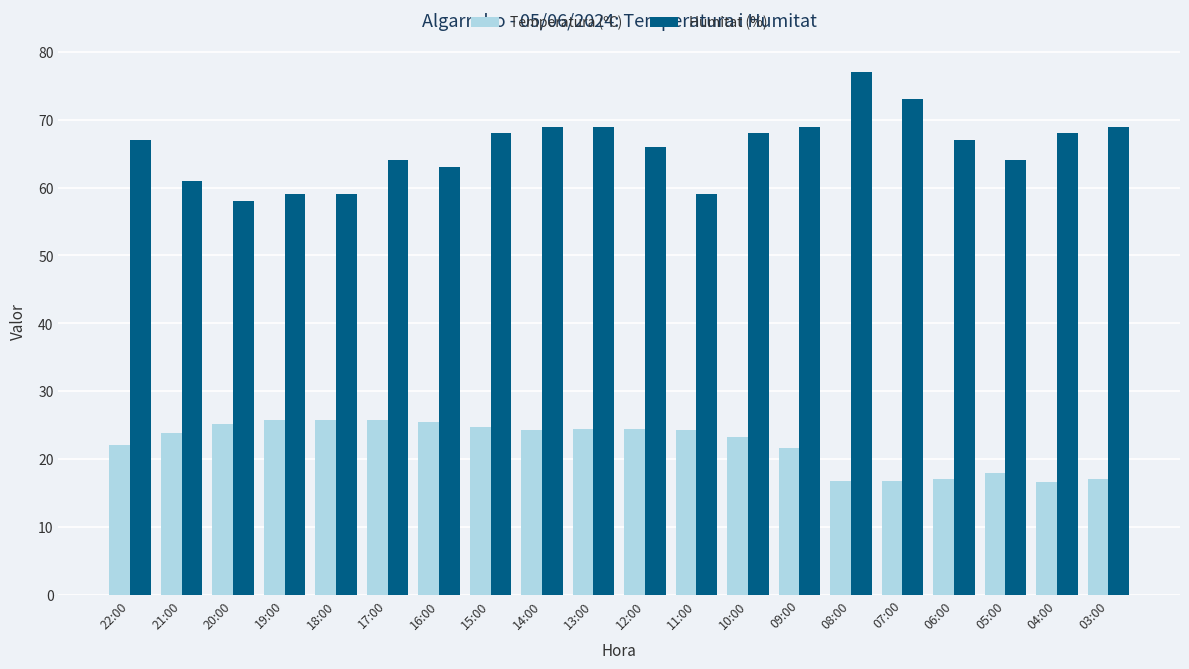

True or false: Temperatura (ºC) has a value of 29.6 at 05:00.

False